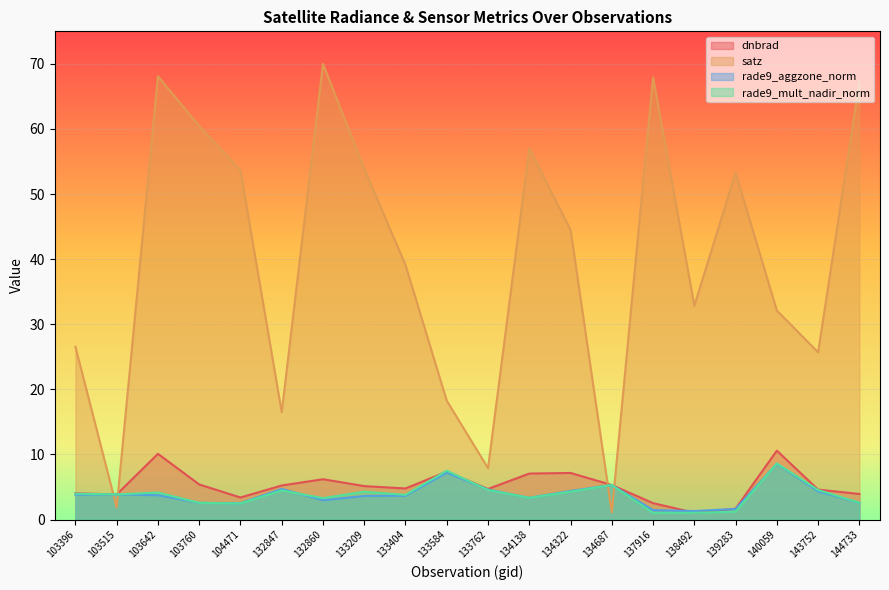

Reading left to right, transcribe all the data shown in this chart.

dnbrad: 103396=4.0	103515=3.9	103642=10.1	103760=5.4	104471=3.4	132847=5.2	132860=6.2	133209=5.1	133404=4.8	133584=7.4	133762=4.7	134138=7.1	134322=7.2	134687=5.3	137916=2.5	138492=1.1	139283=1.7	140059=10.6	143752=4.6	144733=3.9
satz: 103396=26.5	103515=1.9	103642=68.1	103760=60.4	104471=53.6	132847=16.5	132860=70.0	133209=53.9	133404=39.1	133584=18.2	133762=7.9	134138=57.0	134322=44.5	134687=1.1	137916=67.9	138492=32.9	139283=53.3	140059=32.1	143752=25.7	144733=67.2
rade9_aggzone_norm: 103396=3.8	103515=3.9	103642=3.7	103760=2.6	104471=2.5	132847=4.7	132860=3.0	133209=3.6	133404=3.7	133584=7.2	133762=4.6	134138=3.3	134322=4.4	134687=5.3	137916=1.5	138492=1.3	139283=1.6	140059=8.6	143752=4.3	144733=2.6
rade9_mult_nadir_norm: 103396=4.0	103515=3.9	103642=4.2	103760=2.6	104471=2.5	132847=4.5	132860=3.3	133209=4.3	133404=3.8	133584=7.5	133762=4.5	134138=3.3	134322=4.3	134687=5.3	137916=1.0	138492=1.0	139283=1.2	140059=8.6	143752=4.5	144733=2.6